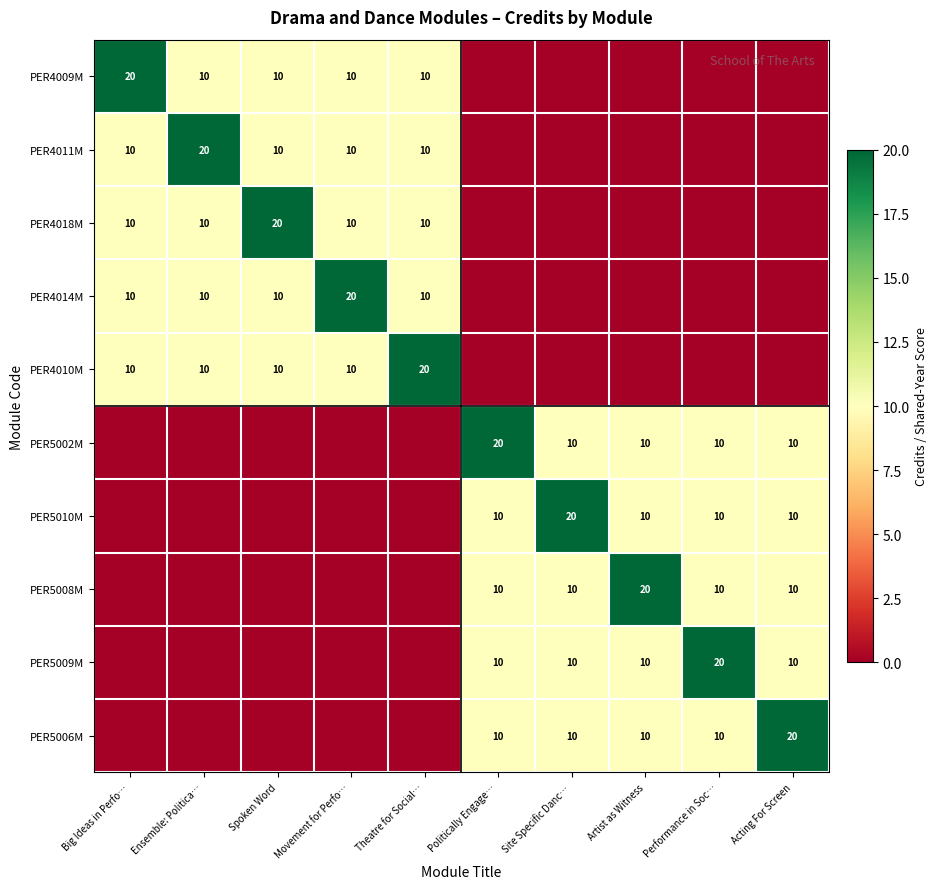

The value of PER4010M at Big Ideas in Perfo… is 16. True or false?

False